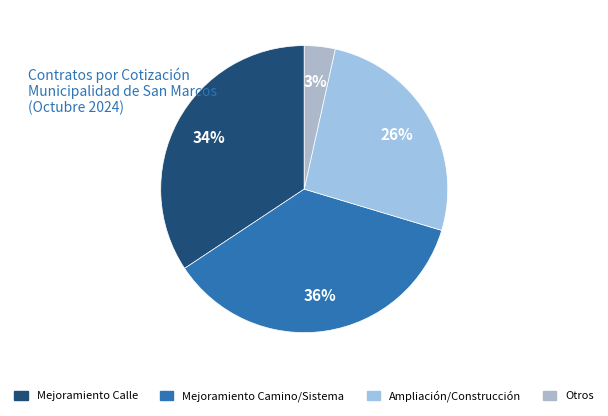

How many segments does this pie chart have?

4